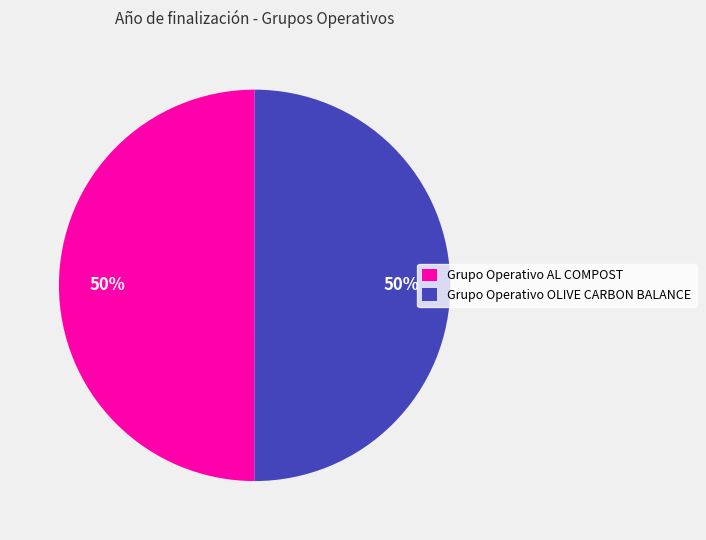

What percentage is the Grupo Operativo AL COMPOST slice, to the nearest percent?

50%